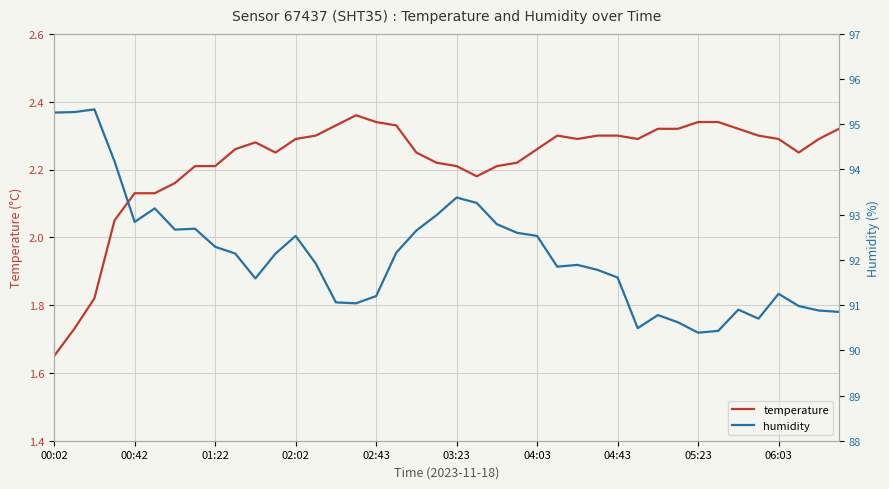

True or false: humidity has a value of 31.5 at 30.

False